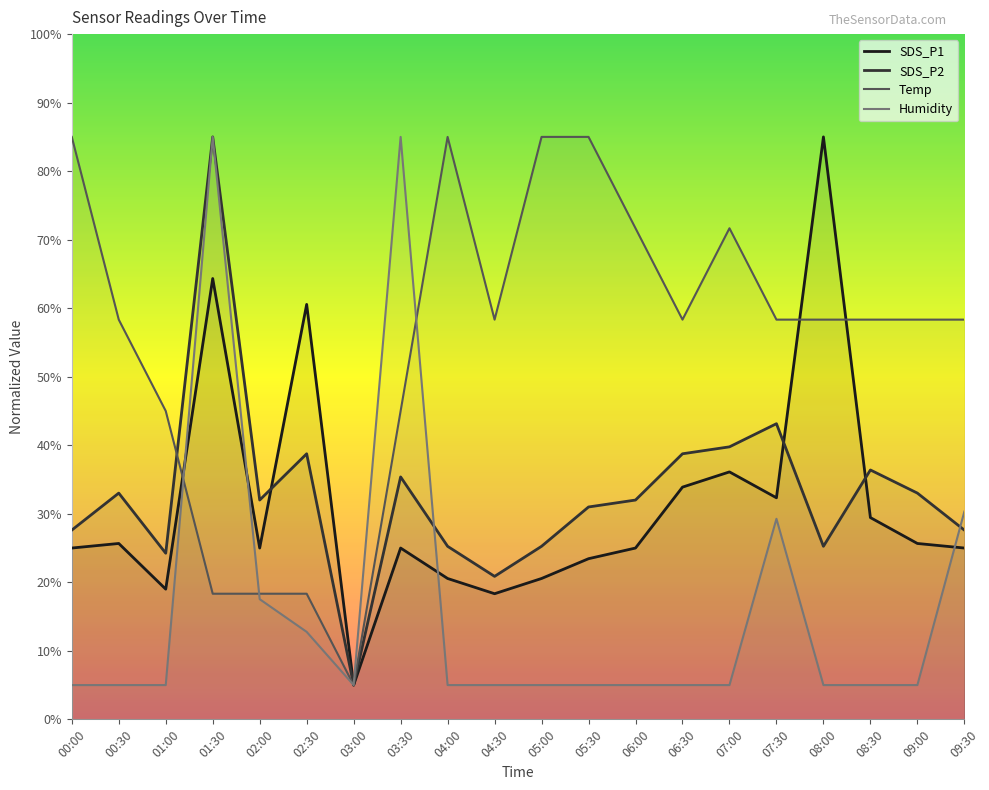

Which series changed the most between 01:00 and 08:00?

SDS_P1